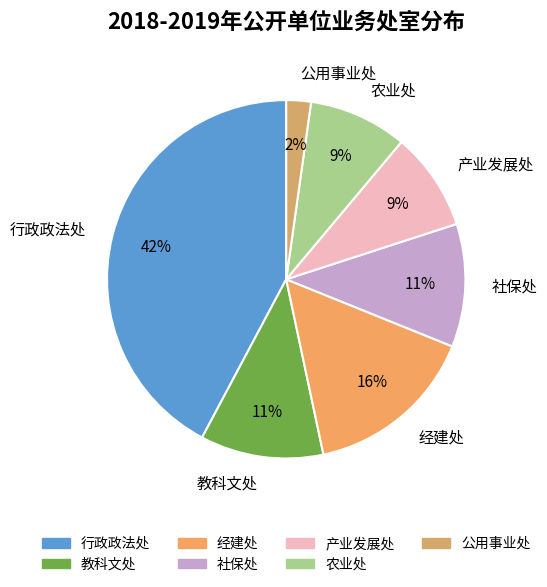

Is the sum of 社保处 and 行政政法处 greater than half?

Yes